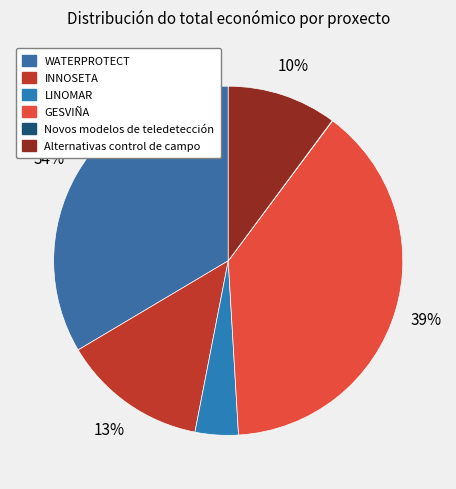

To the nearest percent, what percentage of the pie is GESVIÑA?

39%